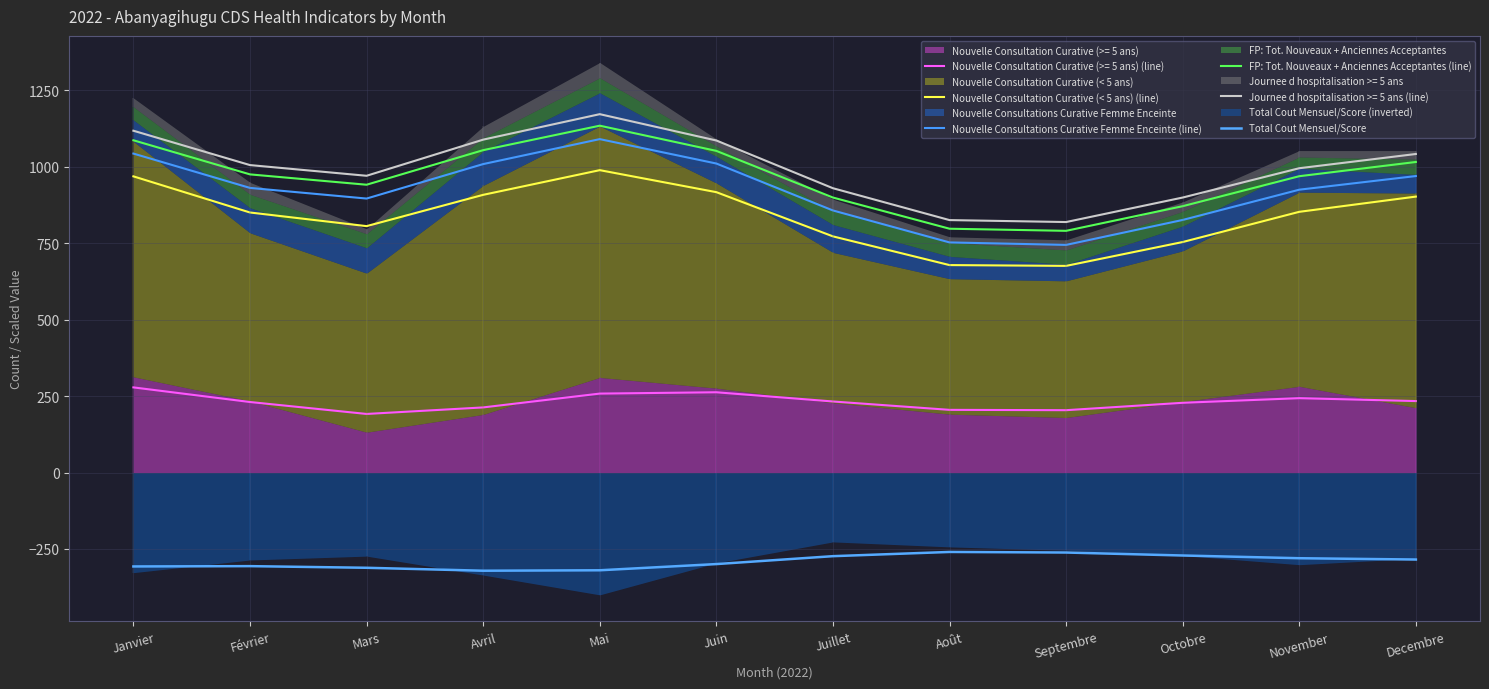

What is the value of the Total Cout Mensuel/Score point at the 12th from the left?

-284.5